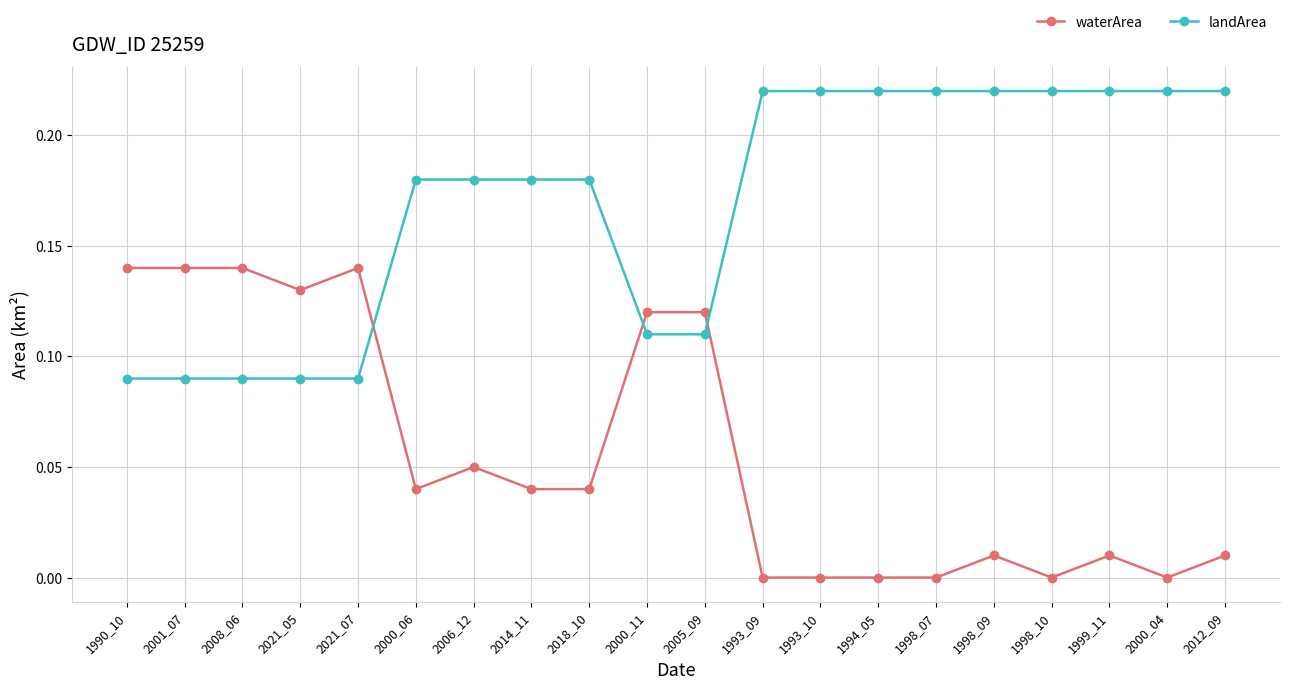

What is the label of the 19th point from the right?

2001_07